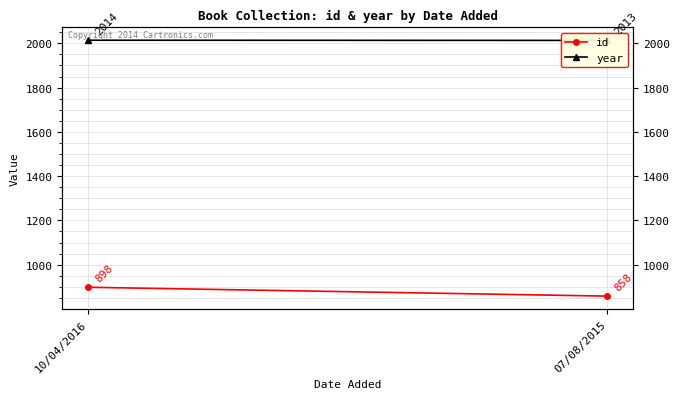

What is the difference between the maximum and minimum values in the year series?

1